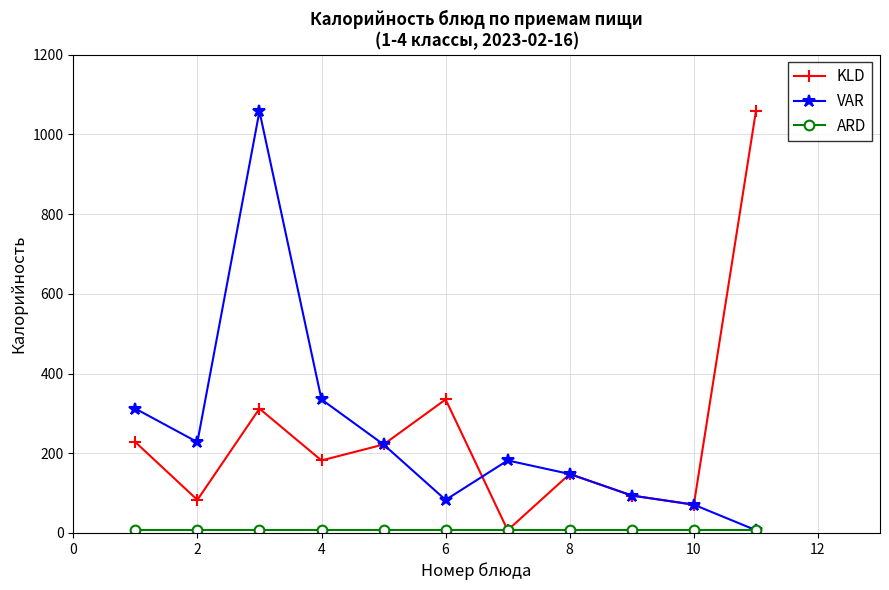

True or false: KLD has more than 1 points higher than both neighbors.

True